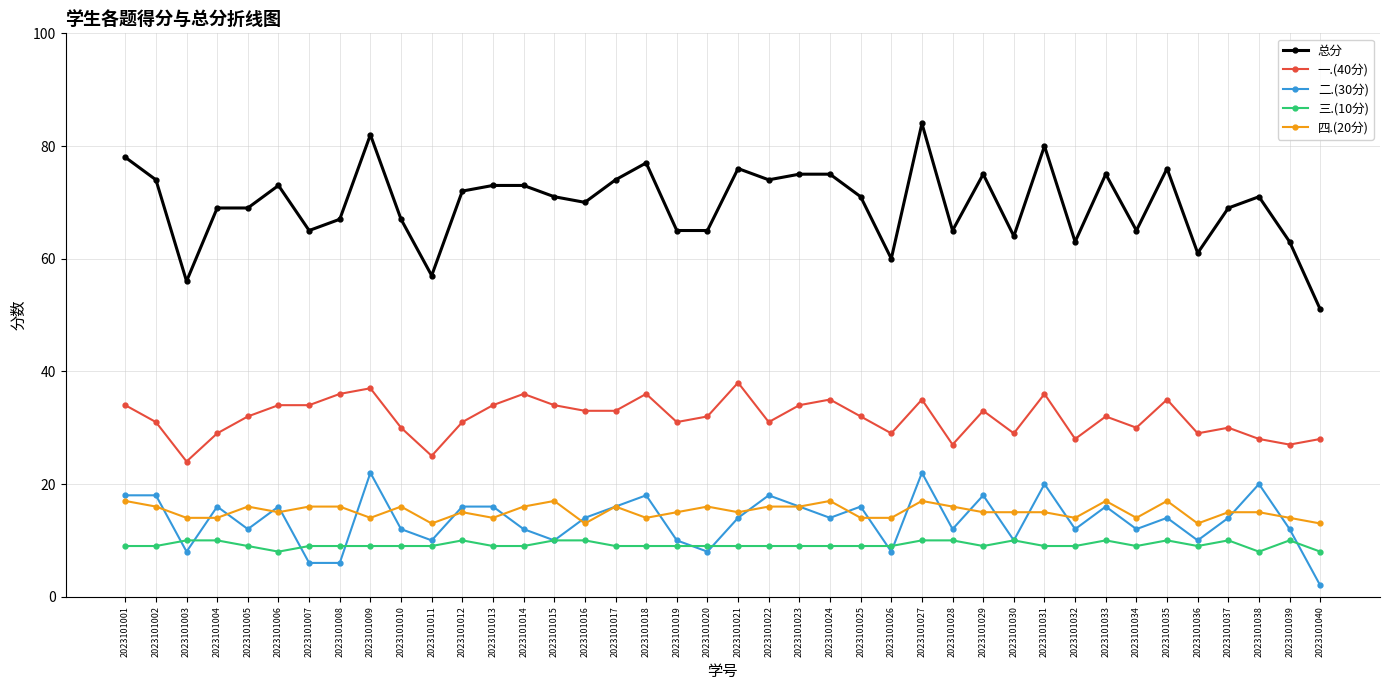

Reading left to right, what are all the values shown in this chart?

总分: 78	74	56	69	69	73	65	67	82	67	57	72	73	73	71	70	74	77	65	65	76	74	75	75	71	60	84	65	75	64	80	63	75	65	76	61	69	71	63	51
一.(40分): 34	31	24	29	32	34	34	36	37	30	25	31	34	36	34	33	33	36	31	32	38	31	34	35	32	29	35	27	33	29	36	28	32	30	35	29	30	28	27	28
二.(30分): 18	18	8	16	12	16	6	6	22	12	10	16	16	12	10	14	16	18	10	8	14	18	16	14	16	8	22	12	18	10	20	12	16	12	14	10	14	20	12	2
三.(10分): 9	9	10	10	9	8	9	9	9	9	9	10	9	9	10	10	9	9	9	9	9	9	9	9	9	9	10	10	9	10	9	9	10	9	10	9	10	8	10	8
四.(20分): 17	16	14	14	16	15	16	16	14	16	13	15	14	16	17	13	16	14	15	16	15	16	16	17	14	14	17	16	15	15	15	14	17	14	17	13	15	15	14	13